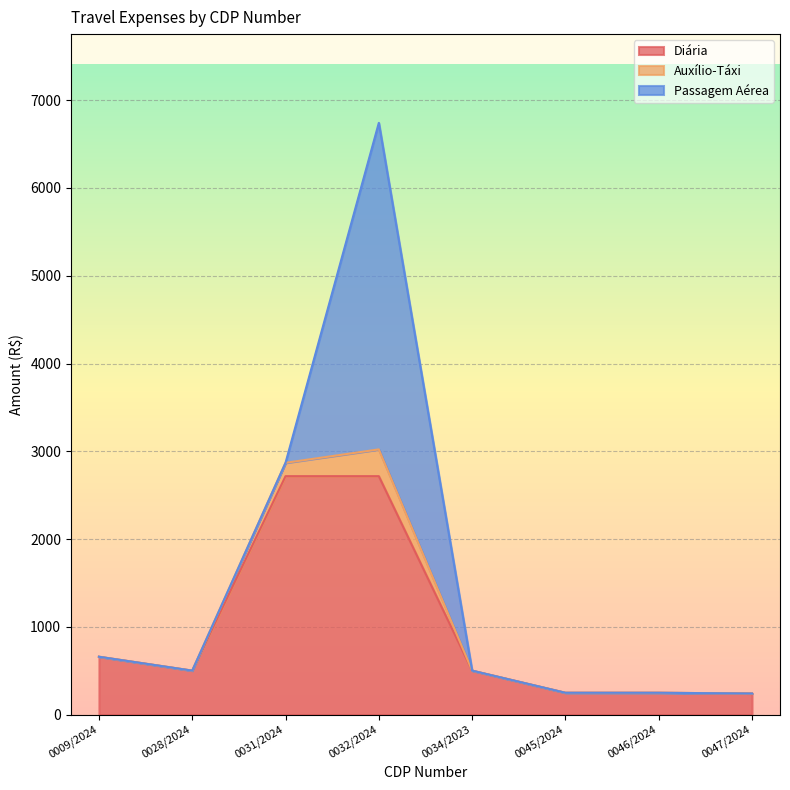

Is it true that Diária equals 3987.8 at 0031/2024?

False